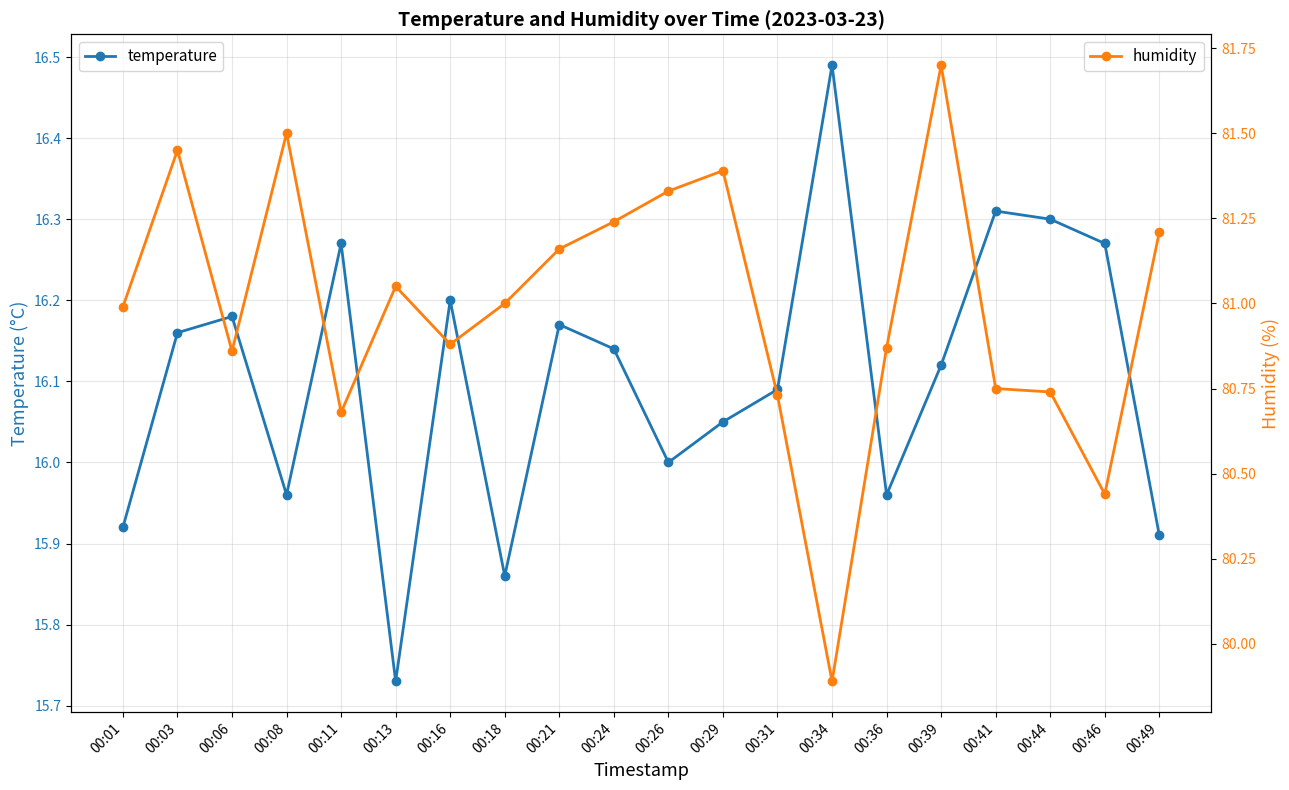

At which category is the sum across all series the highest?

00:39